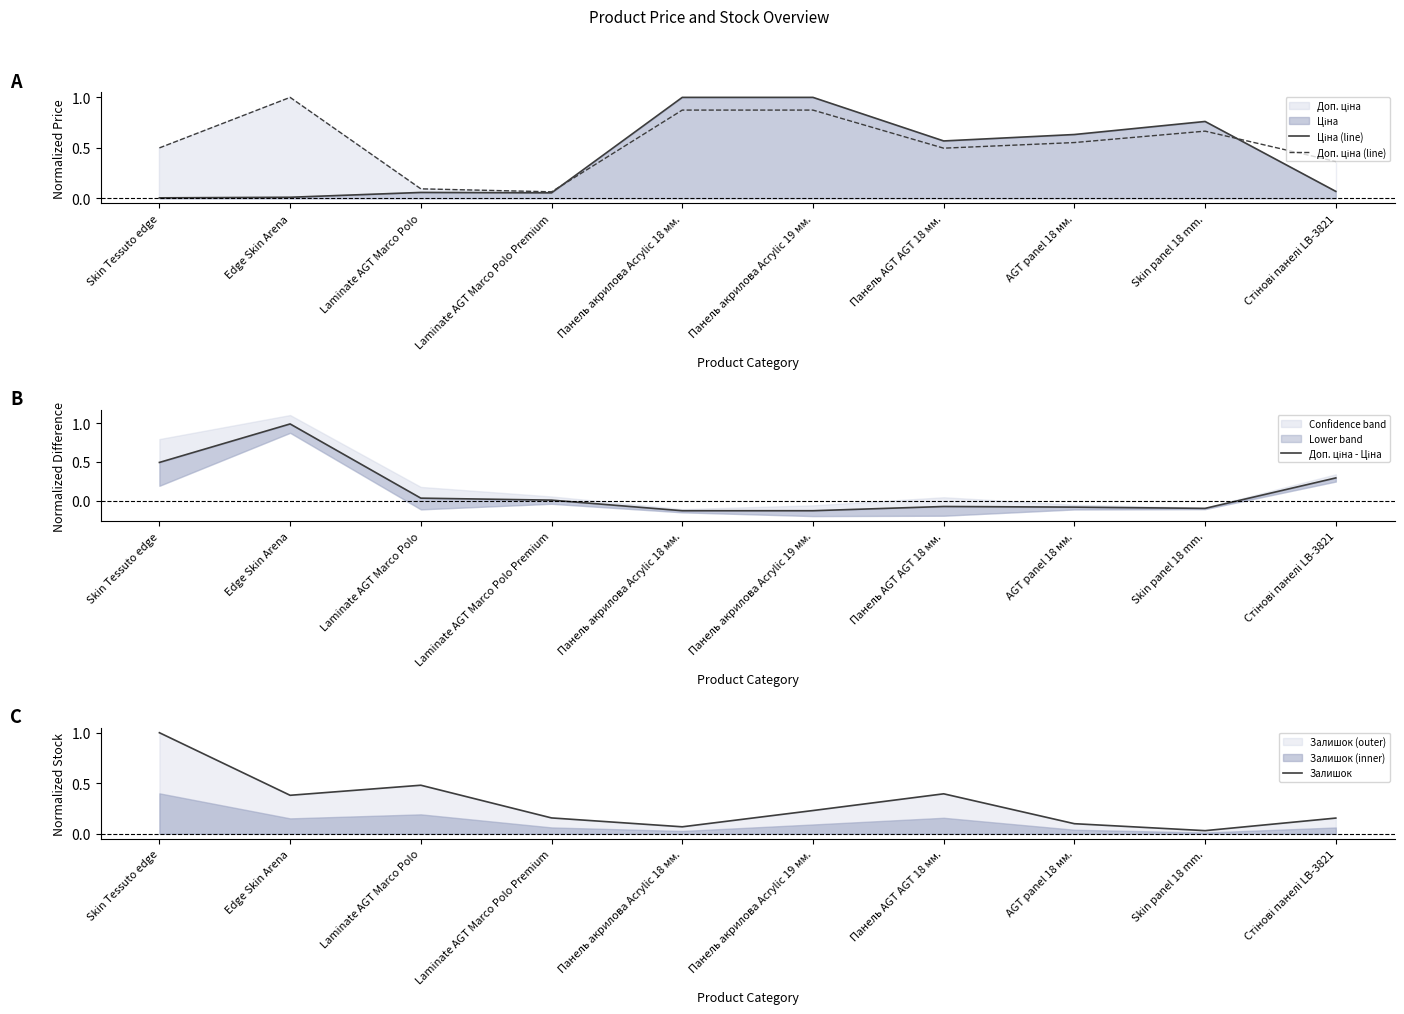

What is the value of the Доп. ціна (line) point at the 6th from the left?

0.9